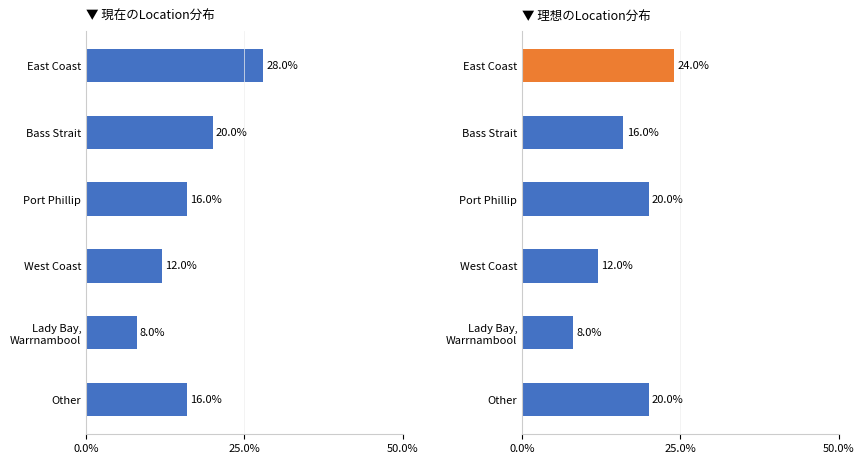

Where does the data first go above 4?

East Coast